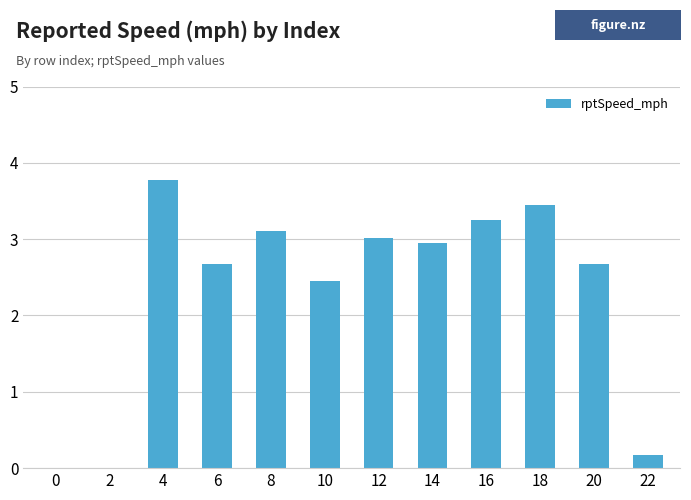

What is the ratio of the value at 12 to the value at 18?

0.9